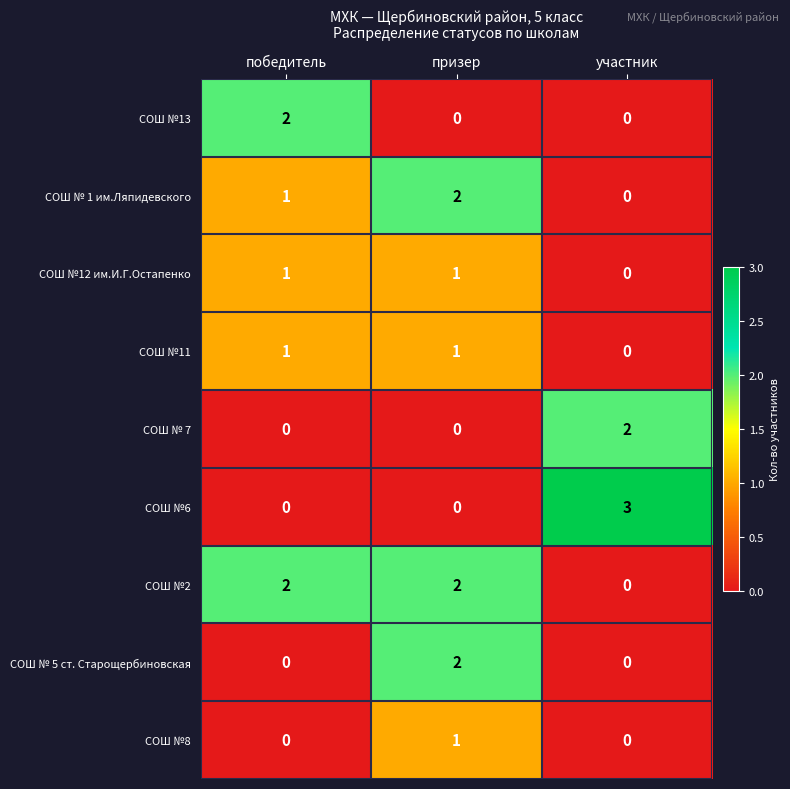

Is it true that СОШ №6 equals 0 at призер?

True